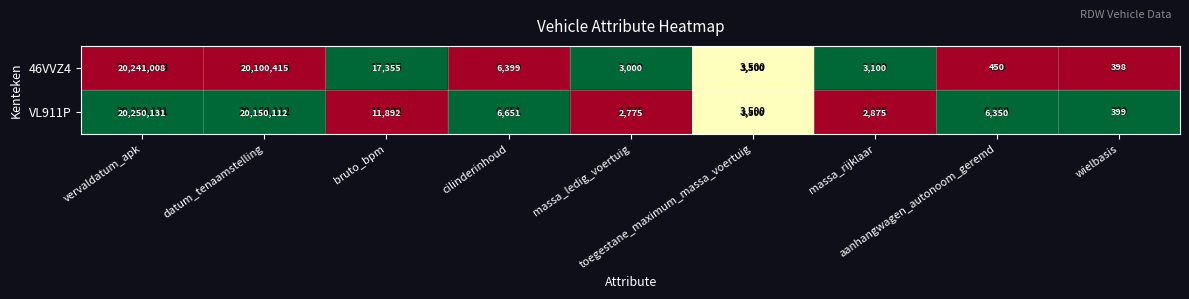

What is the difference between the second highest and second lowest values in the 46VVZ4 series?

20099965